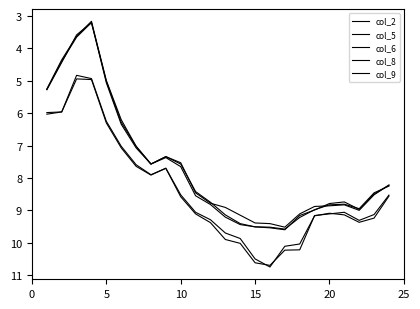

Does the chart display data point markers on the line(s)?

No